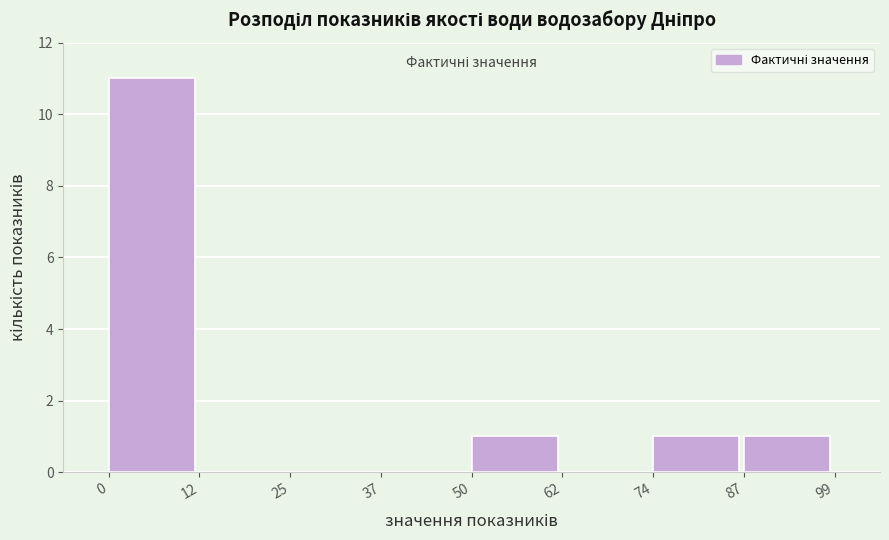

Reading left to right, transcribe this chart: for each bar, give the range it covers on the x-axis and its height. The values are not printed on the chart, so give them approximately, as read against the axis.

0 to 12: 11
12 to 25: 0
25 to 37: 0
37 to 50: 0
50 to 62: 1
62 to 74: 0
74 to 87: 1
87 to 99: 1